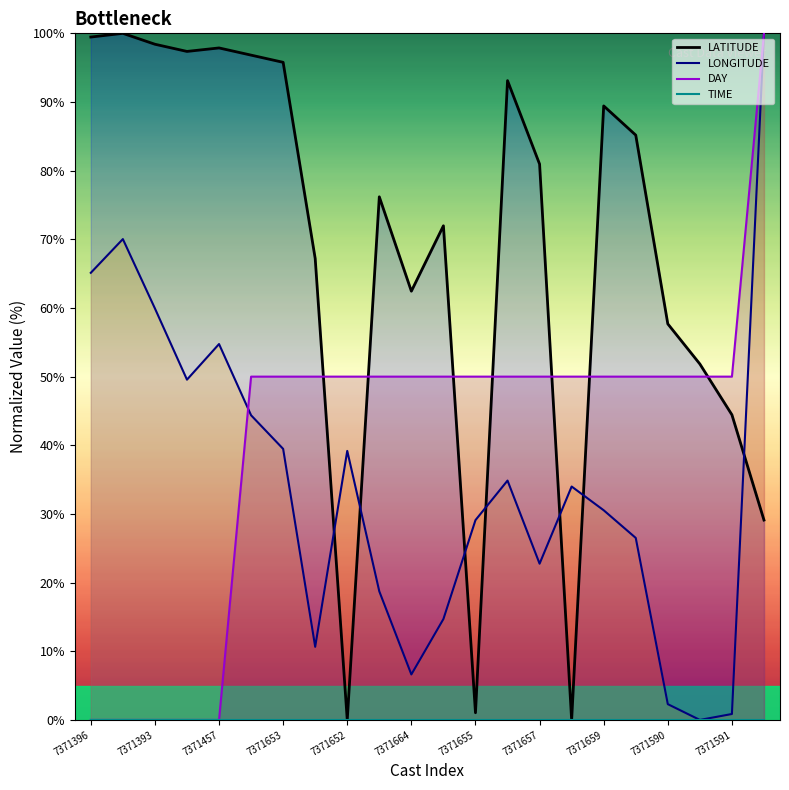

How many times do DAY and LATITUDE cross each other?

7